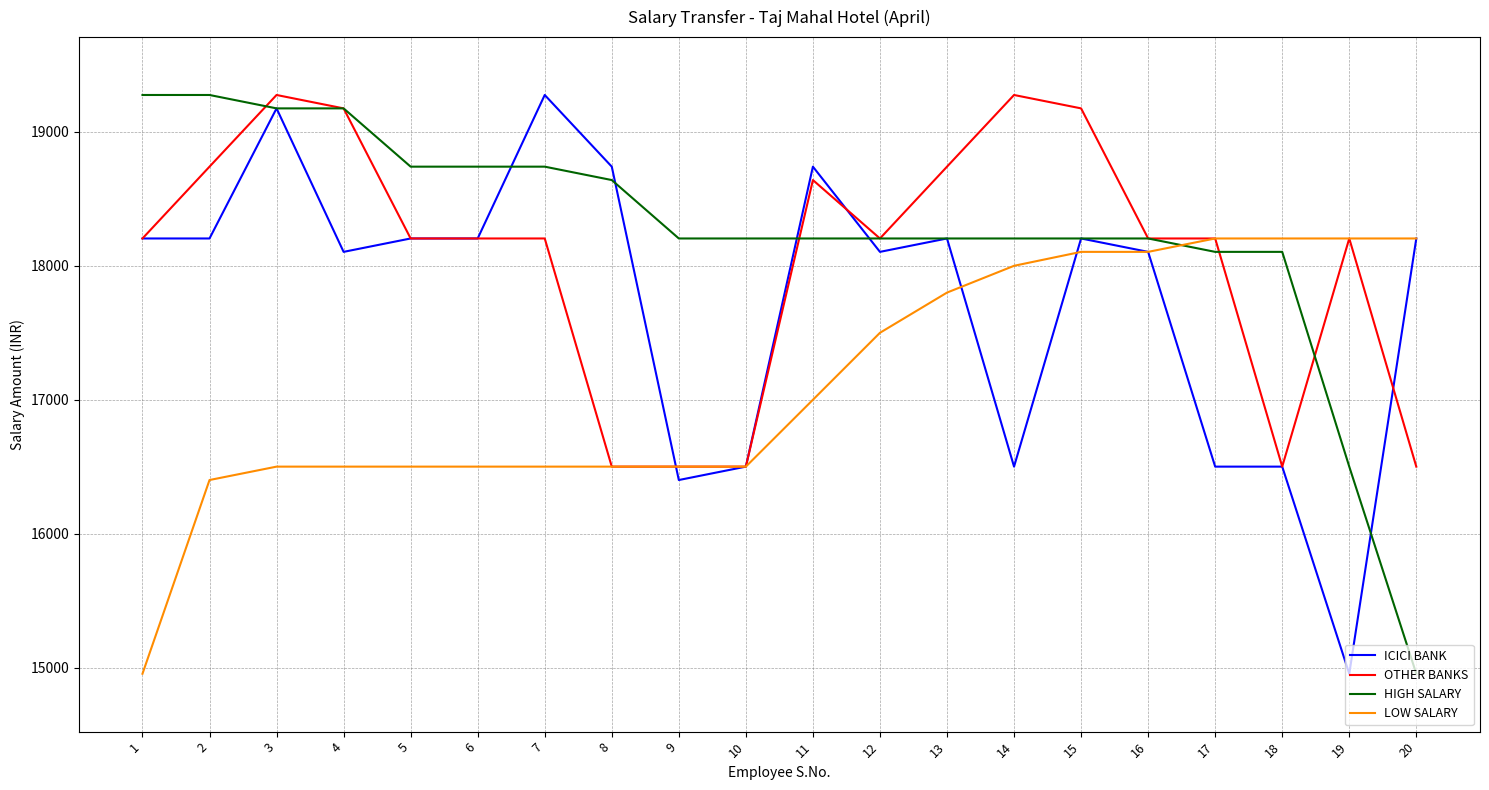

Is the value of OTHER BANKS at 14 greater than the value of HIGH SALARY at 9?

Yes